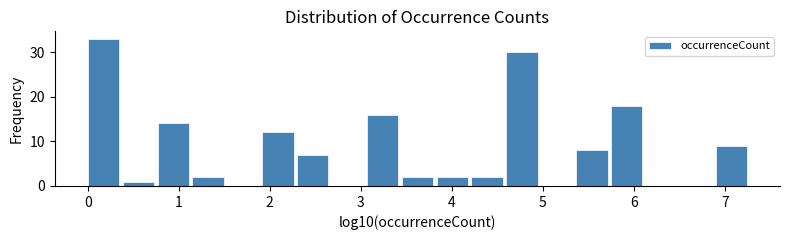

Read against the x-axis, roughly where is the centre of the tallest bar?

0.2